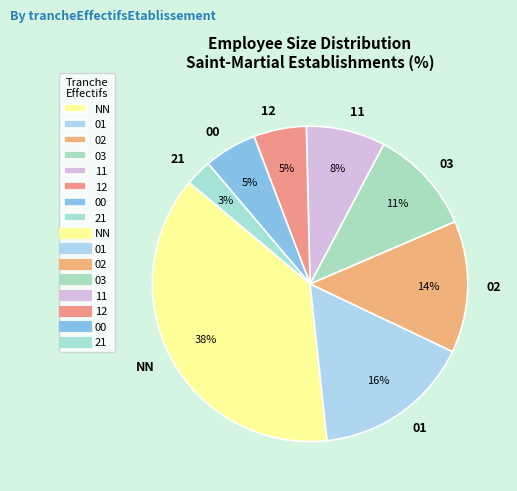

How many segments does this pie chart have?

8